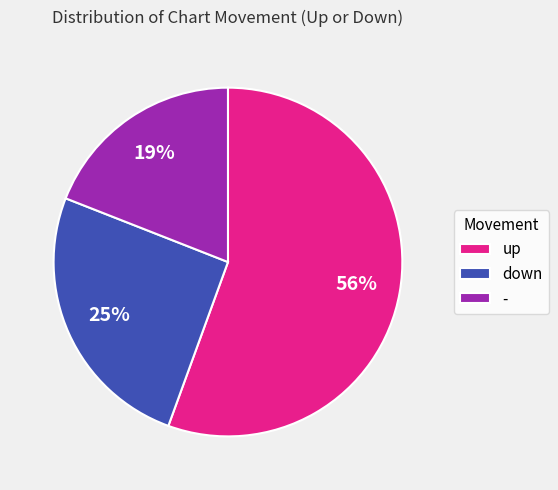

To the nearest percent, what is the combined percentage of down and up?

81%